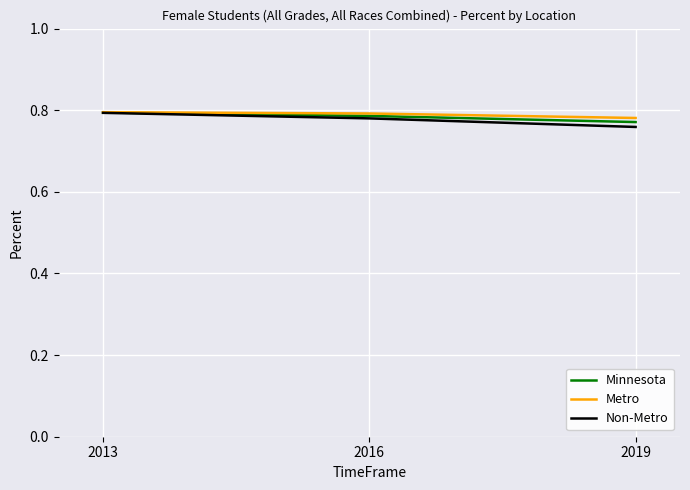

True or false: Minnesota has a value of 0.8 at 2019.

True